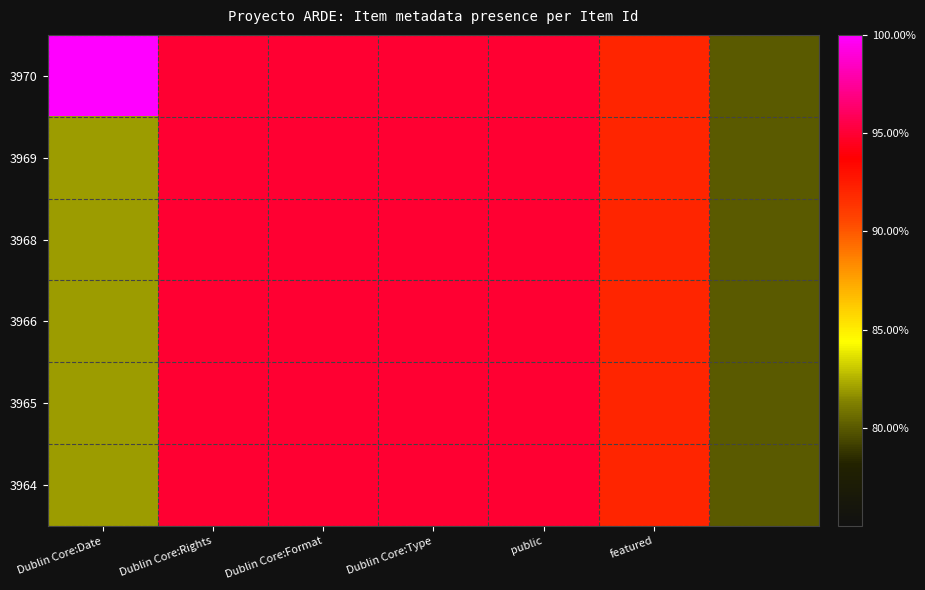

What is the maximum value shown in the chart?

100